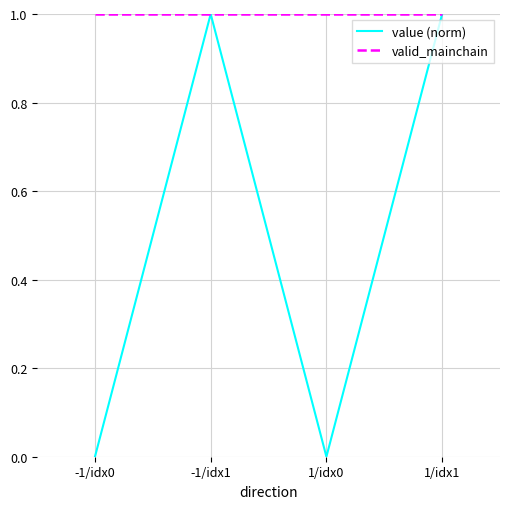

List the series in order of their overall mean, lowest first.

value (norm), valid_mainchain